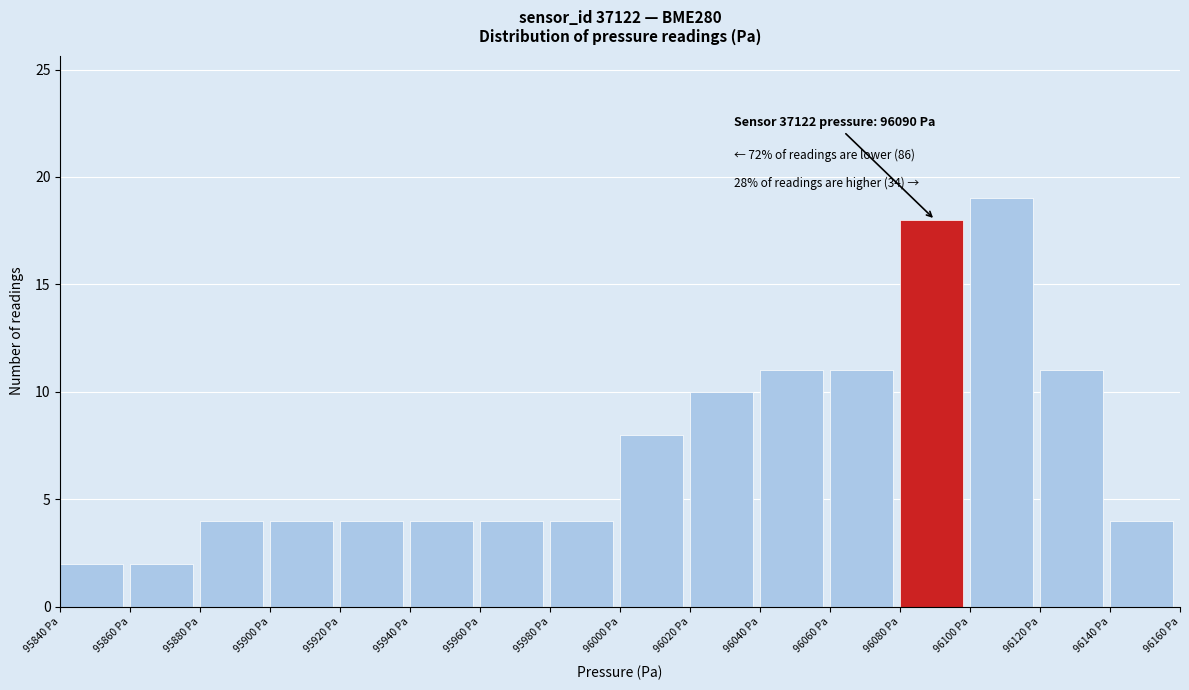

Over which range of the x-axis is the bar tallest?

96100 to 96120